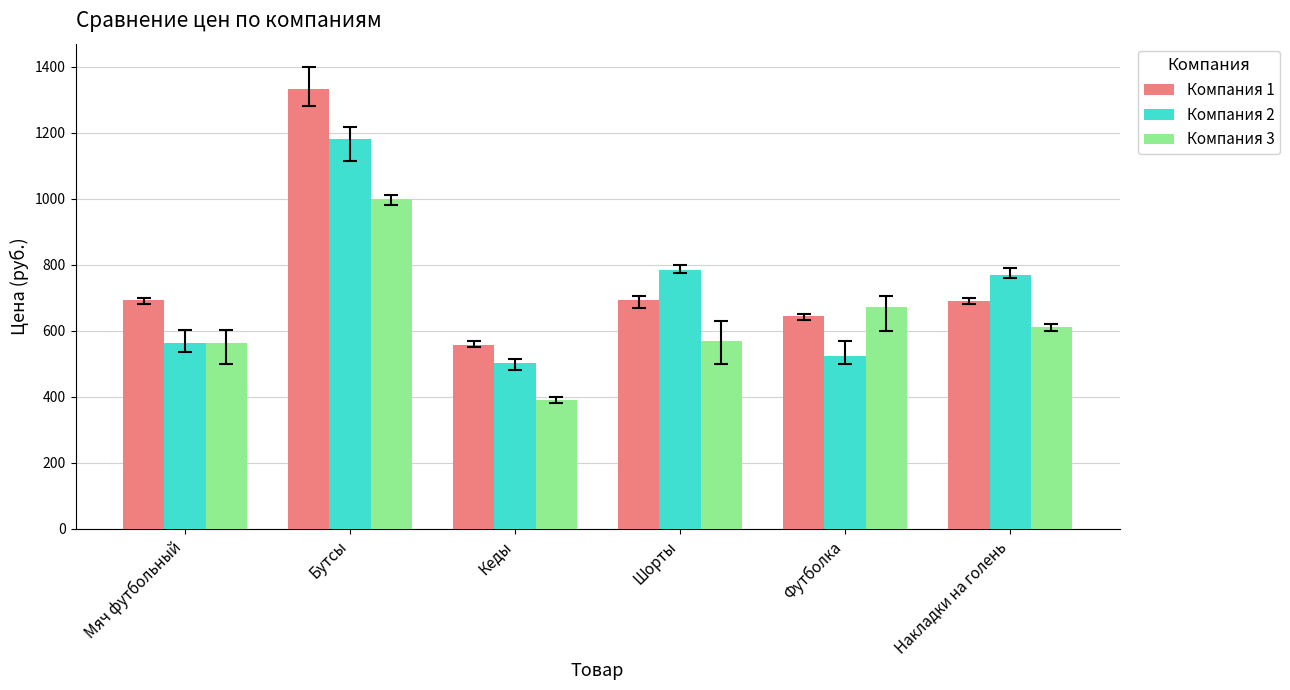

Rank the series at Кеды from lowest to highest value.

Компания 3, Компания 2, Компания 1